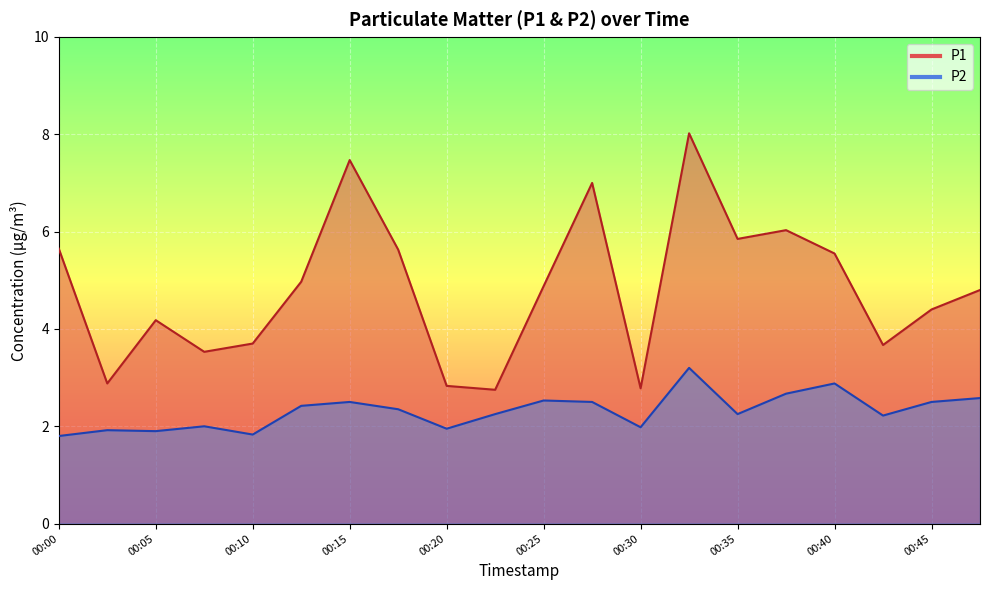

Reading left to right, what are all the values shown in this chart?

P1: 00:00=5.7	00:02=2.9	00:05=4.2	00:07=3.5	00:10=3.7	00:13=5.0	00:15=7.5	00:18=5.6	00:20=2.8	00:23=2.8	00:25=4.9	00:28=7.0	00:30=2.8	00:32=8.0	00:35=5.8	00:37=6.0	00:40=5.5	00:42=3.7	00:45=4.4	00:47=4.8
P2: 00:00=1.8	00:02=1.9	00:05=1.9	00:07=2.0	00:10=1.8	00:13=2.4	00:15=2.5	00:18=2.4	00:20=1.9	00:23=2.2	00:25=2.5	00:28=2.5	00:30=2.0	00:32=3.2	00:35=2.2	00:37=2.7	00:40=2.9	00:42=2.2	00:45=2.5	00:47=2.6